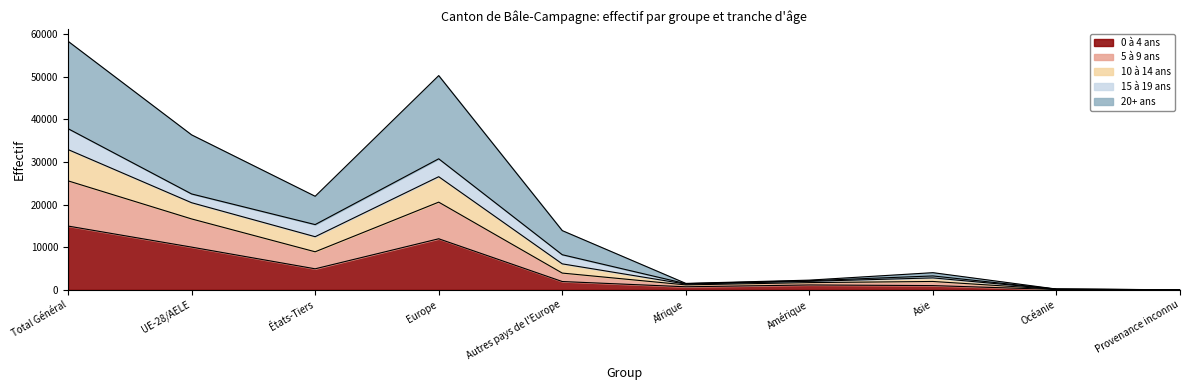

What position from the left is Autres pays de l'Europe?

5